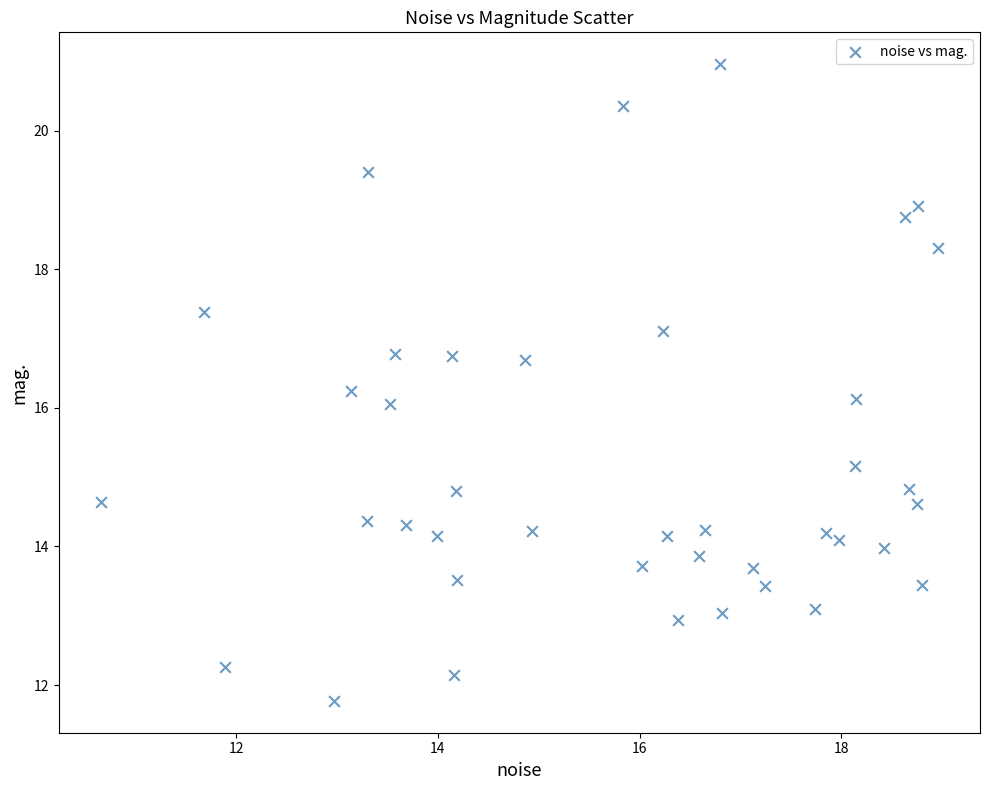

What is the range of X values (max minus min)?

8.3